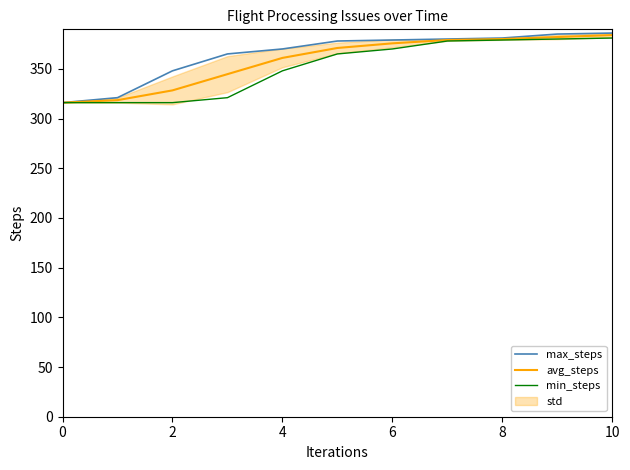

What is the difference between the second highest and second lowest values in the max_steps series?

64.0